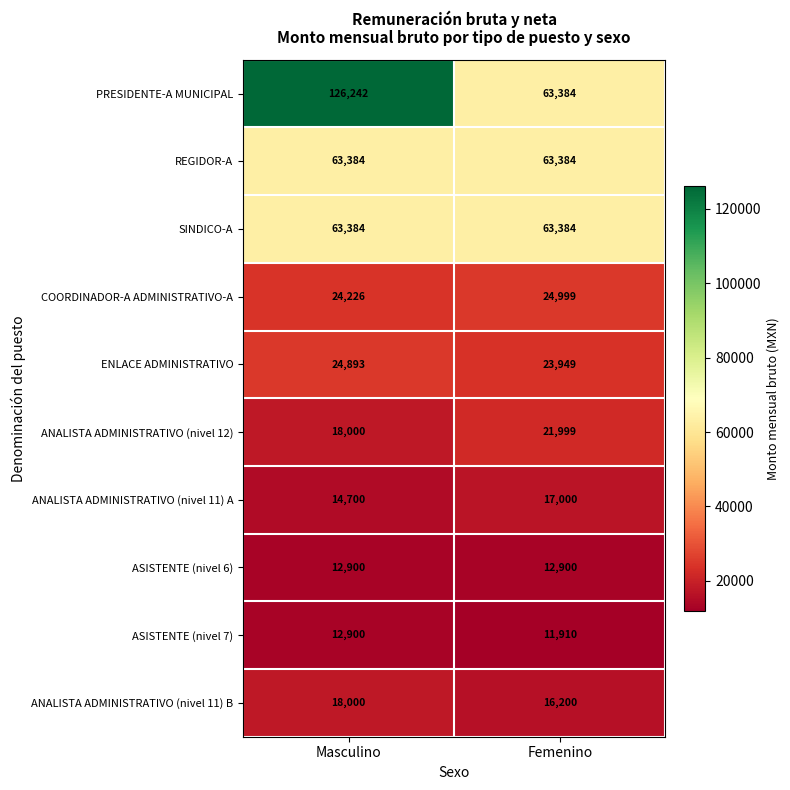

Which series has the largest range (max minus min)?

PRESIDENTE-A MUNICIPAL